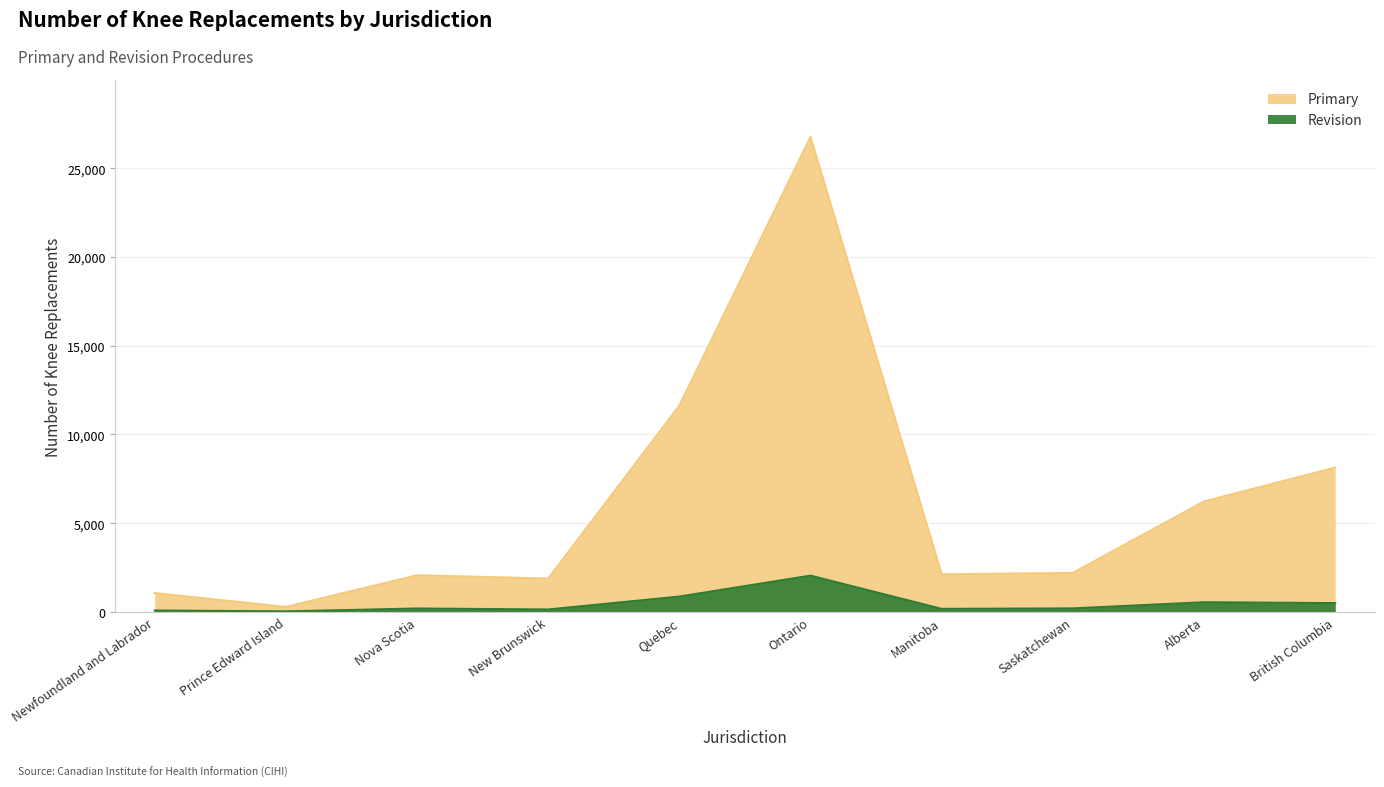

List the labels in order of Revision value, largest first.

Ontario, Quebec, Alberta, British Columbia, Saskatchewan, Nova Scotia, Manitoba, New Brunswick, Newfoundland and Labrador, Prince Edward Island